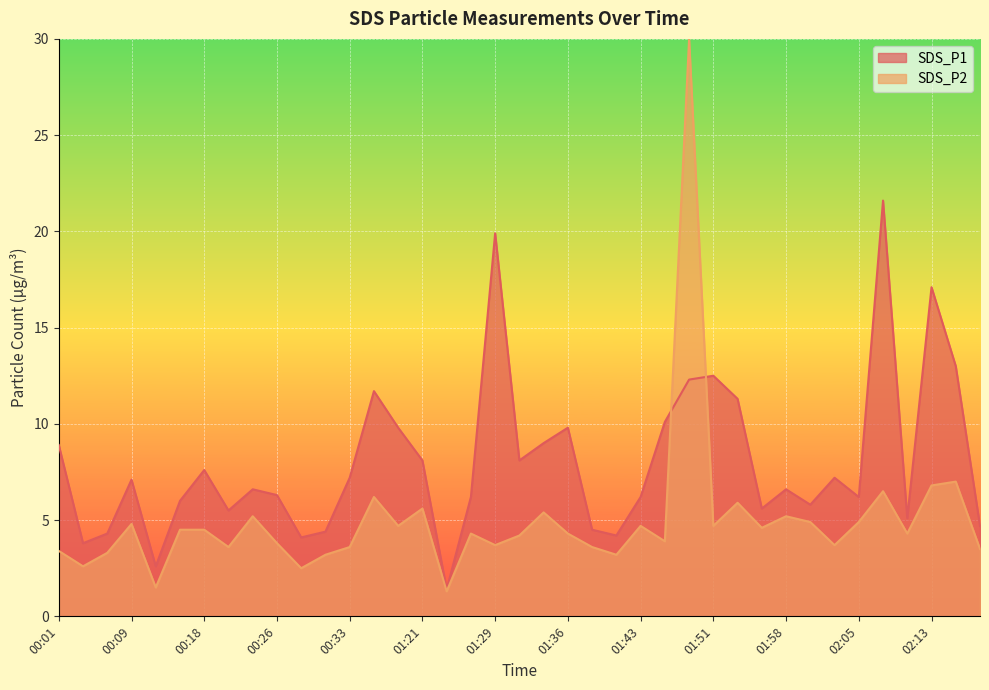

Reading right to left, transcribe all the data shown in this chart.

02:17=4.7	02:15=13.0	02:13=17.1	02:10=5.1	02:08=21.6	02:05=6.2	02:03=7.2	02:00=5.8	01:58=6.6	01:55=5.6	01:53=11.3	01:51=12.5	01:48=12.3	01:46=10.1	01:43=6.2	01:41=4.2	01:38=4.5	01:36=9.8	01:34=9.0	01:31=8.1	01:29=19.9	01:26=6.2	01:24=1.4	01:21=8.1	01:19=9.8	00:35=11.7	00:33=7.2	00:30=4.4	00:28=4.1	00:26=6.3	00:23=6.6	00:21=5.5	00:18=7.6	00:16=6.0	00:13=2.6	00:09=7.1	00:06=4.3	00:04=3.8	00:01=8.9